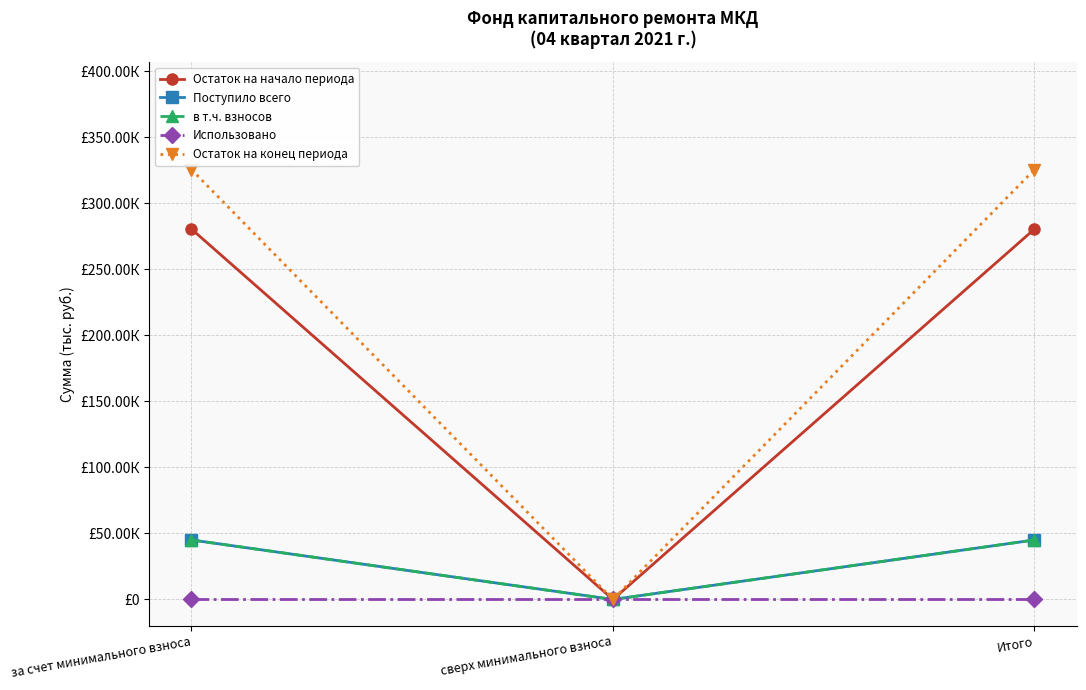

What is the label of the 1st point from the right?

Итого